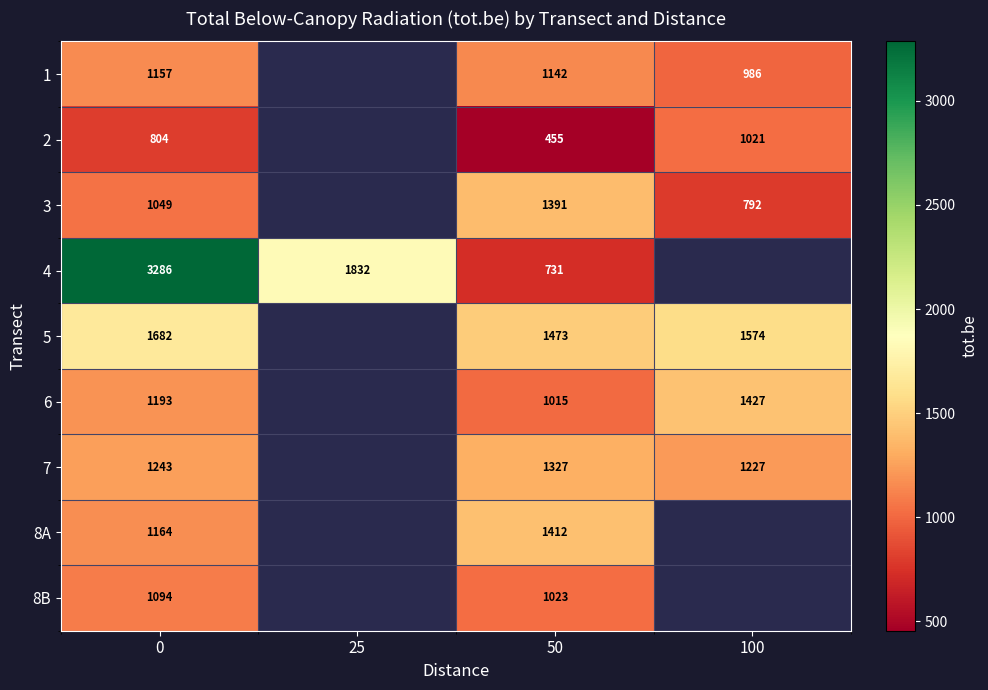

True or false: 5 has a value of 1574 at 100.

True